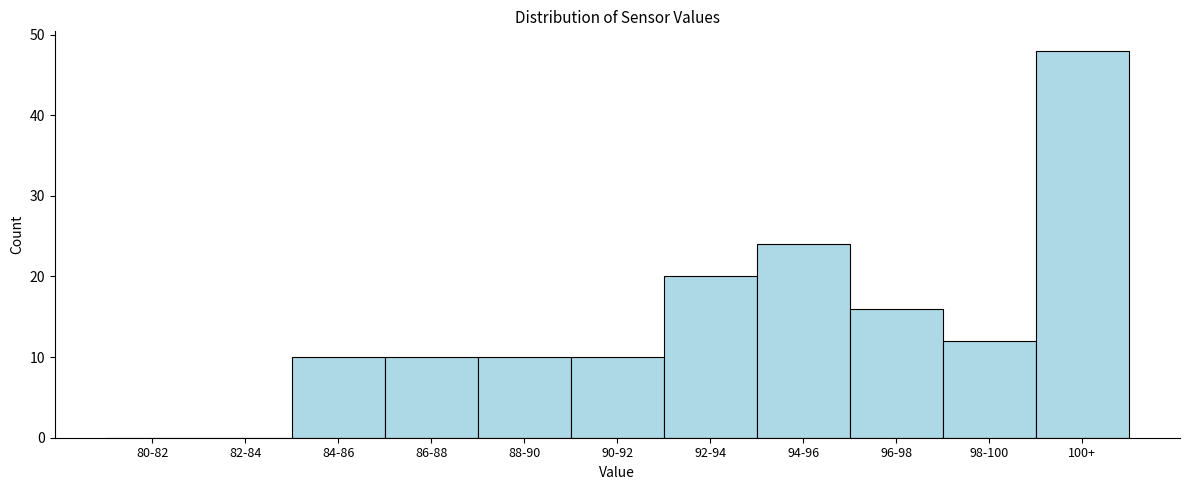

Reading left to right, what are all the values shown in this chart?

80-82=0	82-84=0	84-86=10	86-88=10	88-90=10	90-92=10	92-94=20	94-96=24	96-98=16	98-100=12	100+=48